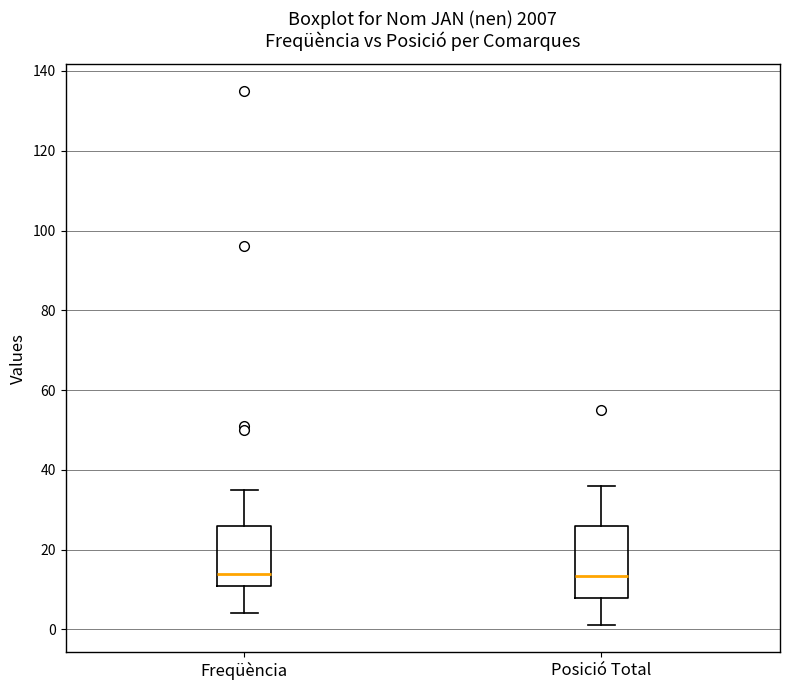

Comparing the boxes themselves (not the whiskers), which one is the tallest?

Posició Total